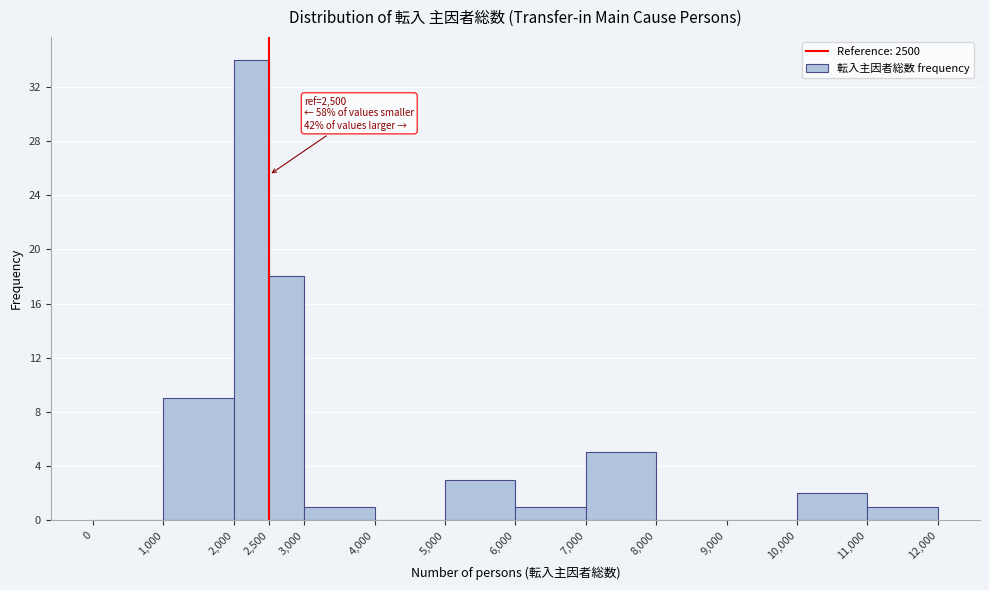

Which range on the x-axis has the tallest bar?

2,000 to 2,500